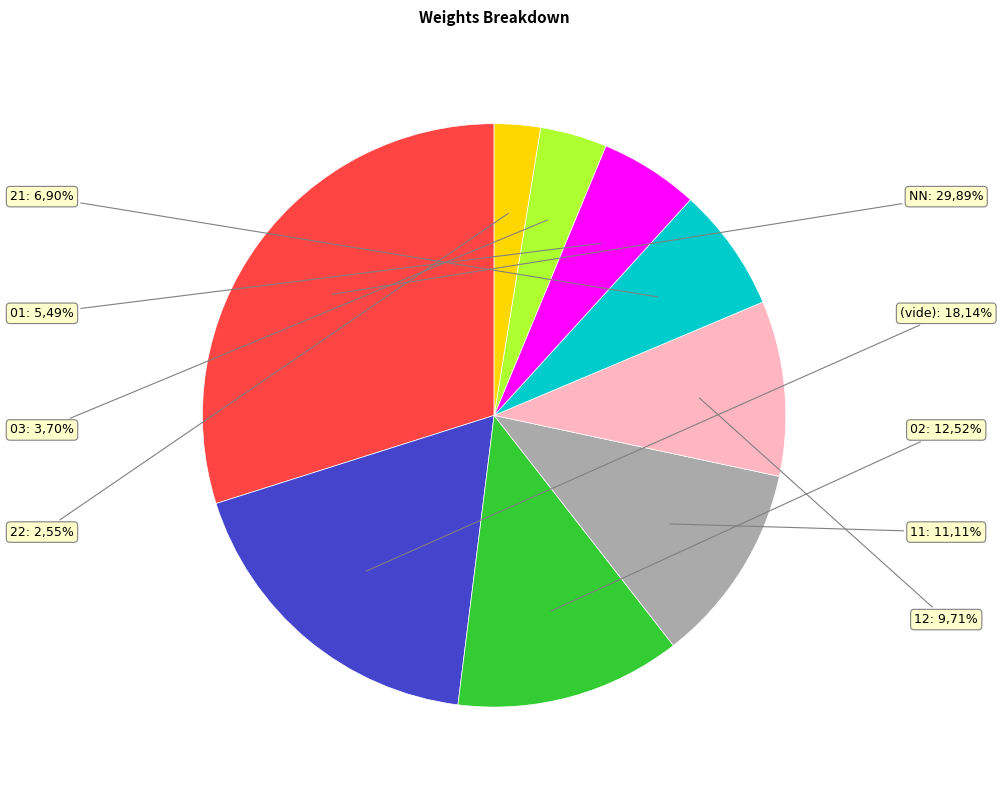

To the nearest percent, what is the difference between the largest and smallest slice percentages?

27%